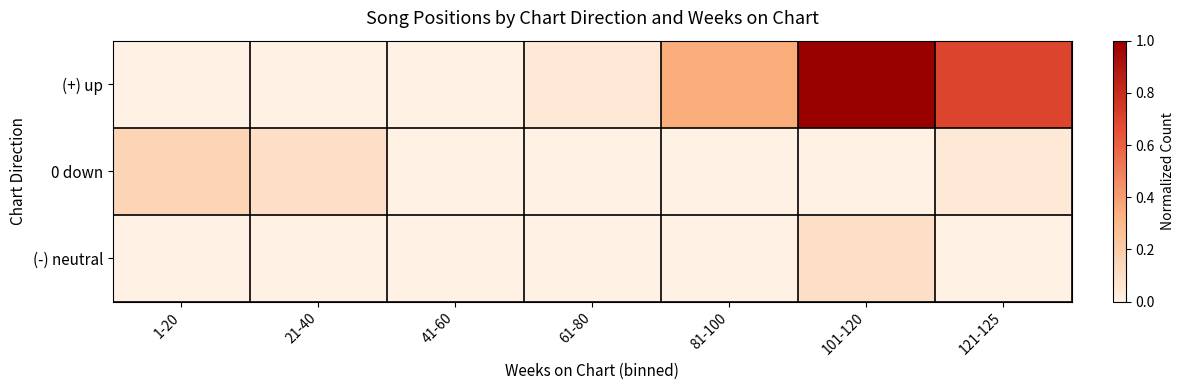

Reading left to right, transcribe all the data shown in this chart.

(+) up: 1-20=0.0	21-40=0.0	41-60=0.0	61-80=0.1	81-100=0.3	101-120=1.0	121-125=0.7
0 down: 1-20=0.1	21-40=0.1	41-60=0.0	61-80=0.0	81-100=0.0	101-120=0.0	121-125=0.1
(-) neutral: 1-20=0.0	21-40=0.0	41-60=0.0	61-80=0.0	81-100=0.0	101-120=0.1	121-125=0.0